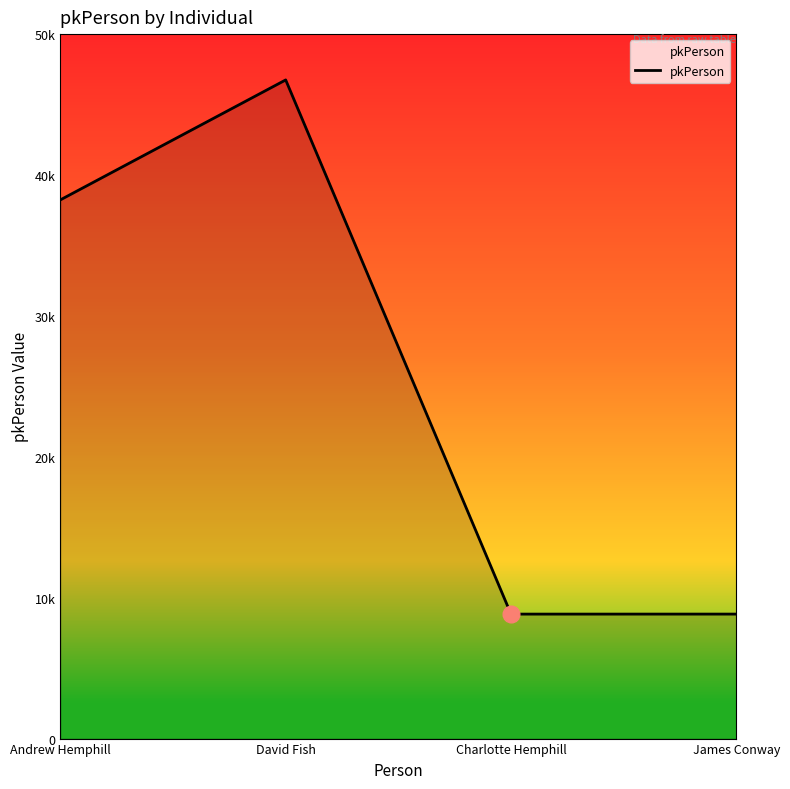

Is this an area chart (filled region under the line)?

Yes